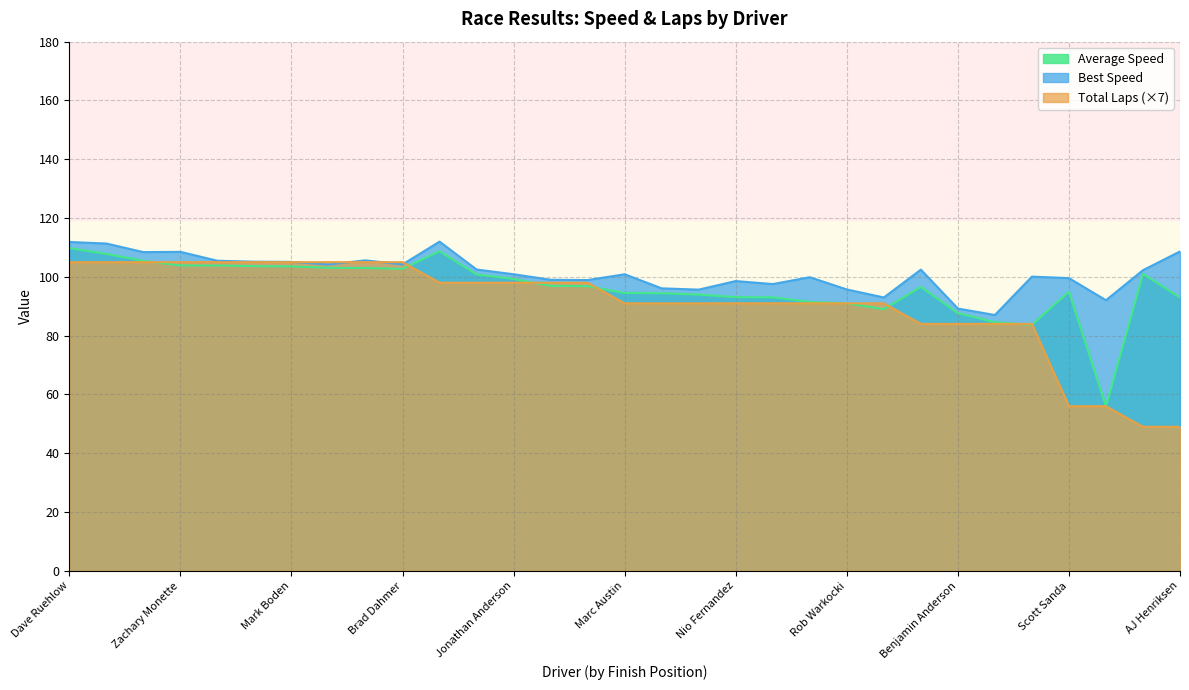

How many lines are shown in the chart?

3